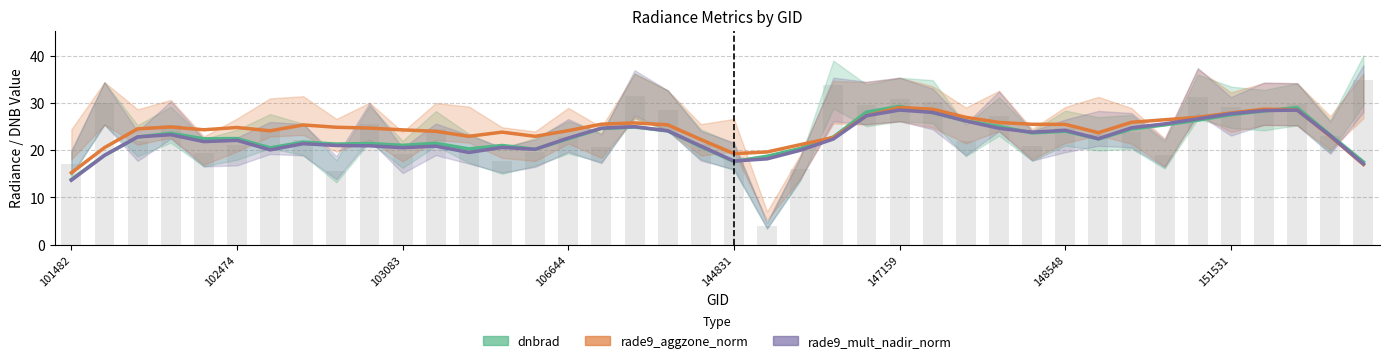

How many series are shown in this chart?

4